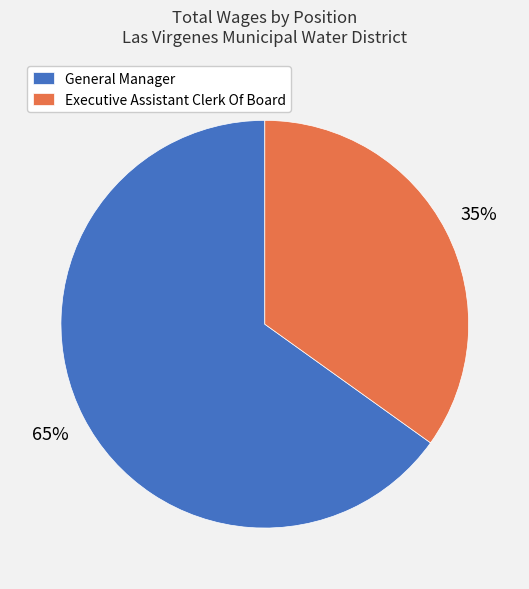

How many slices are in this pie chart?

2